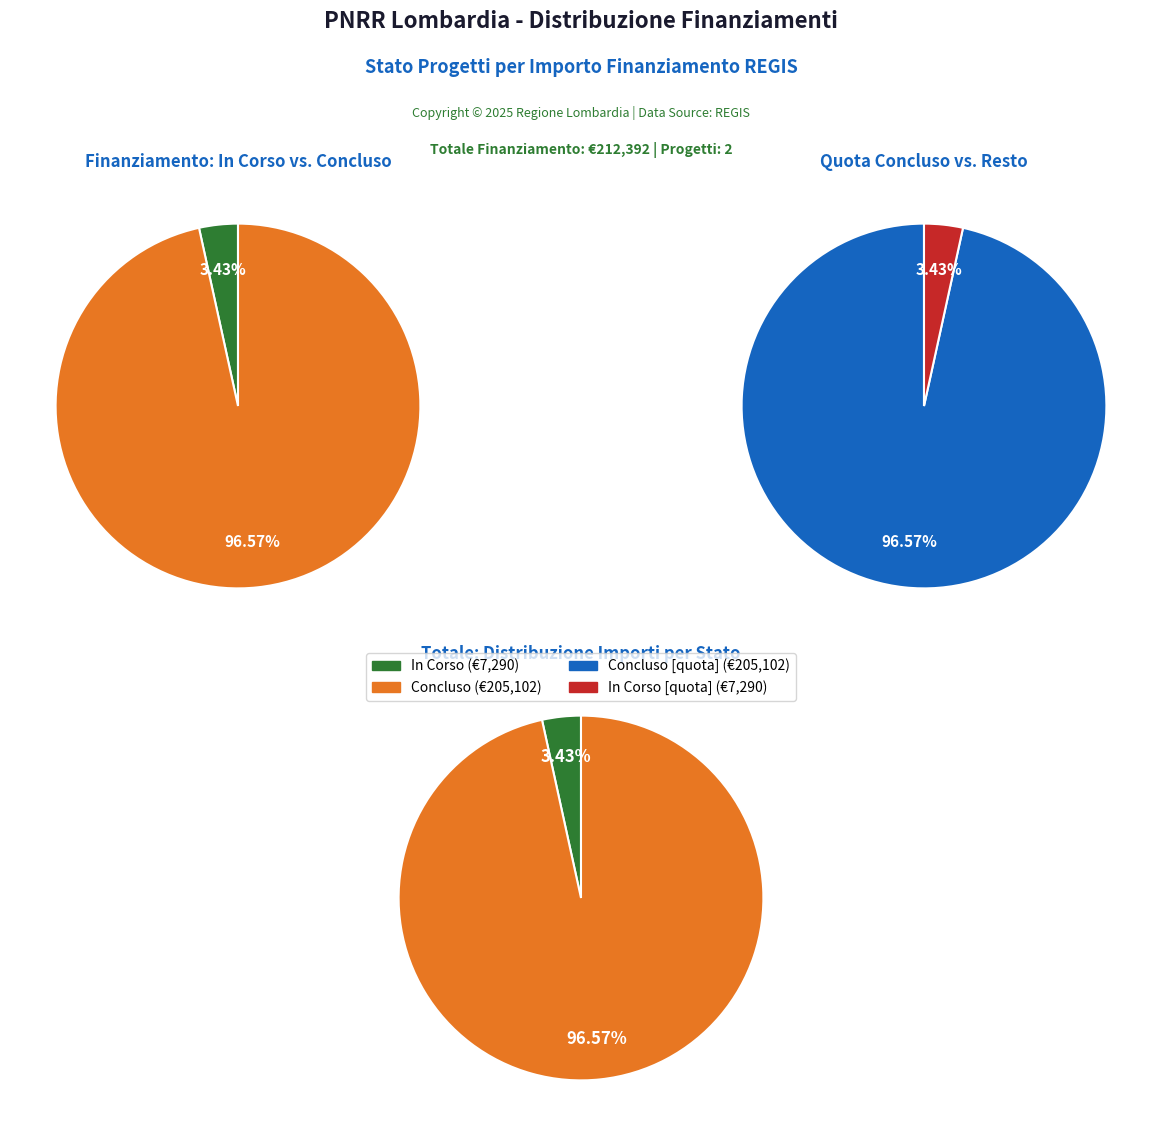

The Concluso slice represents 38% of the pie. True or false?

False